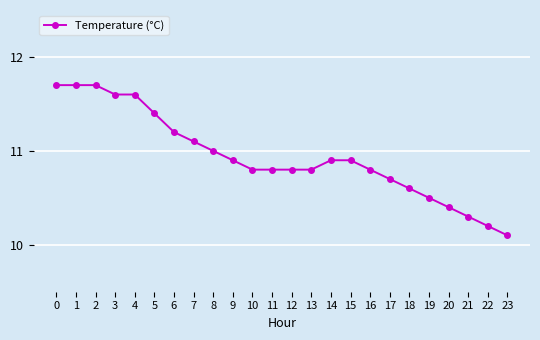

Does the chart have visible grid lines?

Yes